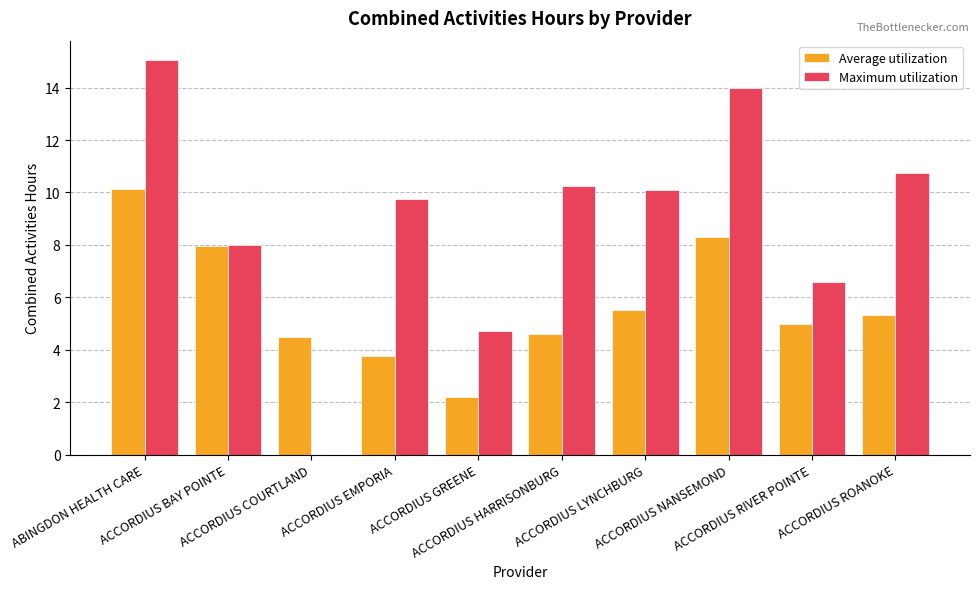

Between ACCORDIUS GREENE and ACCORDIUS ROANOKE, which series saw the biggest shift?

Maximum utilization